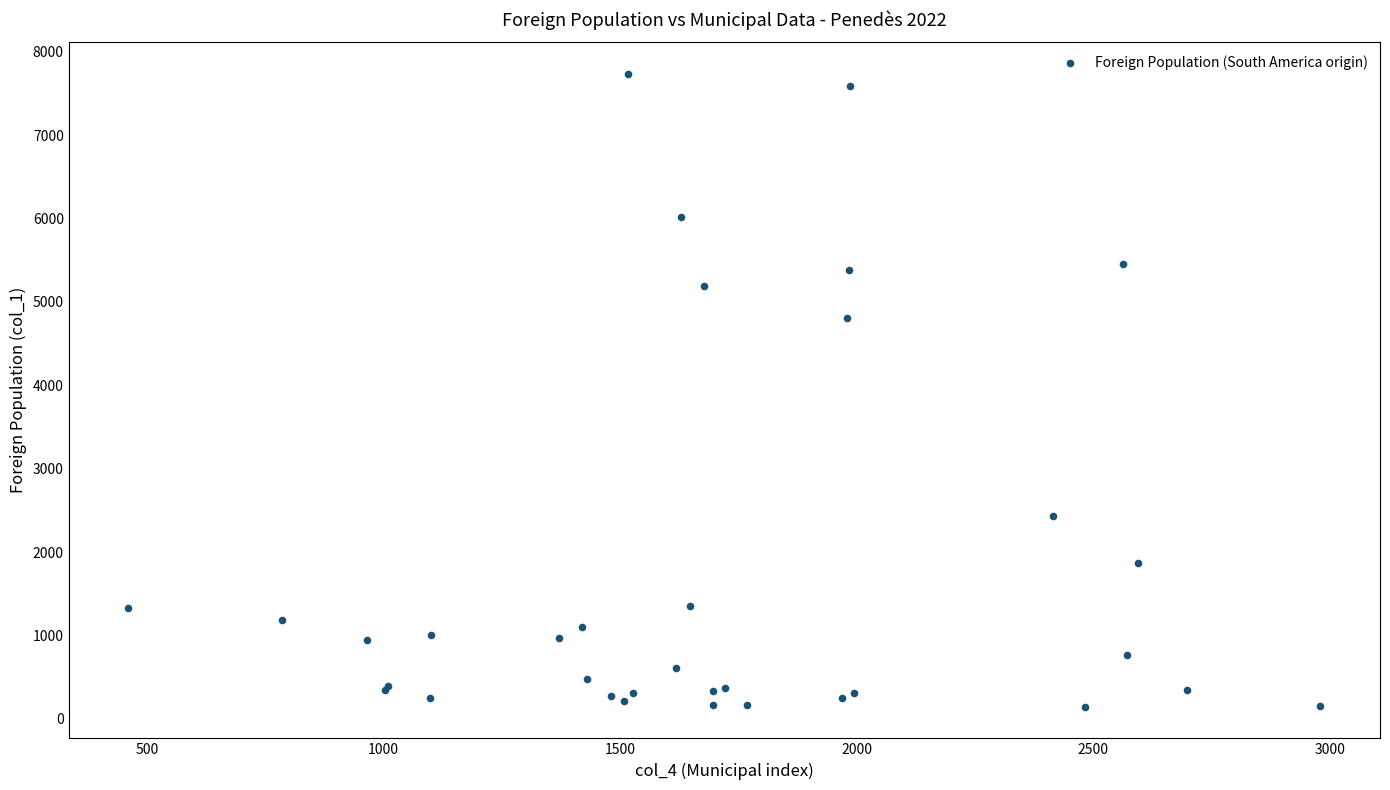

What Y value in the scatter plot is closest to 3939?

4802